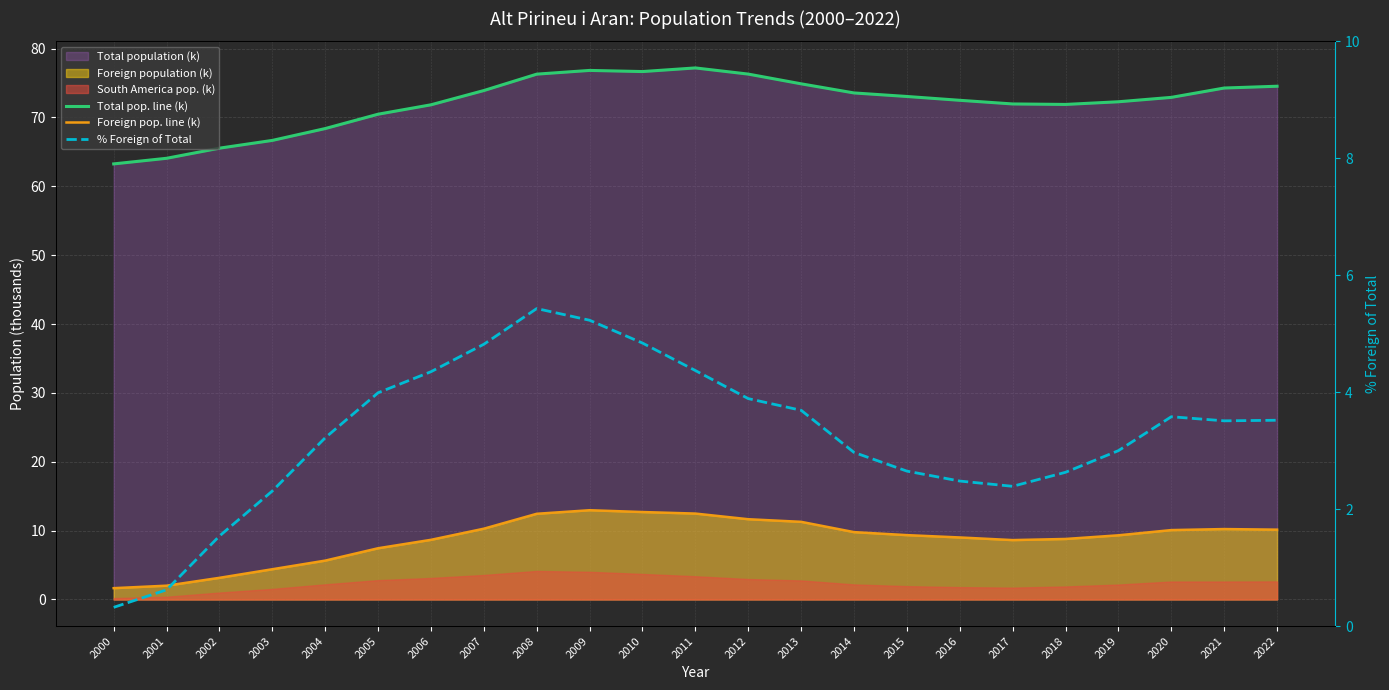

True or false: Total pop. line (k) and % Foreign of Total intersect in this chart.

False